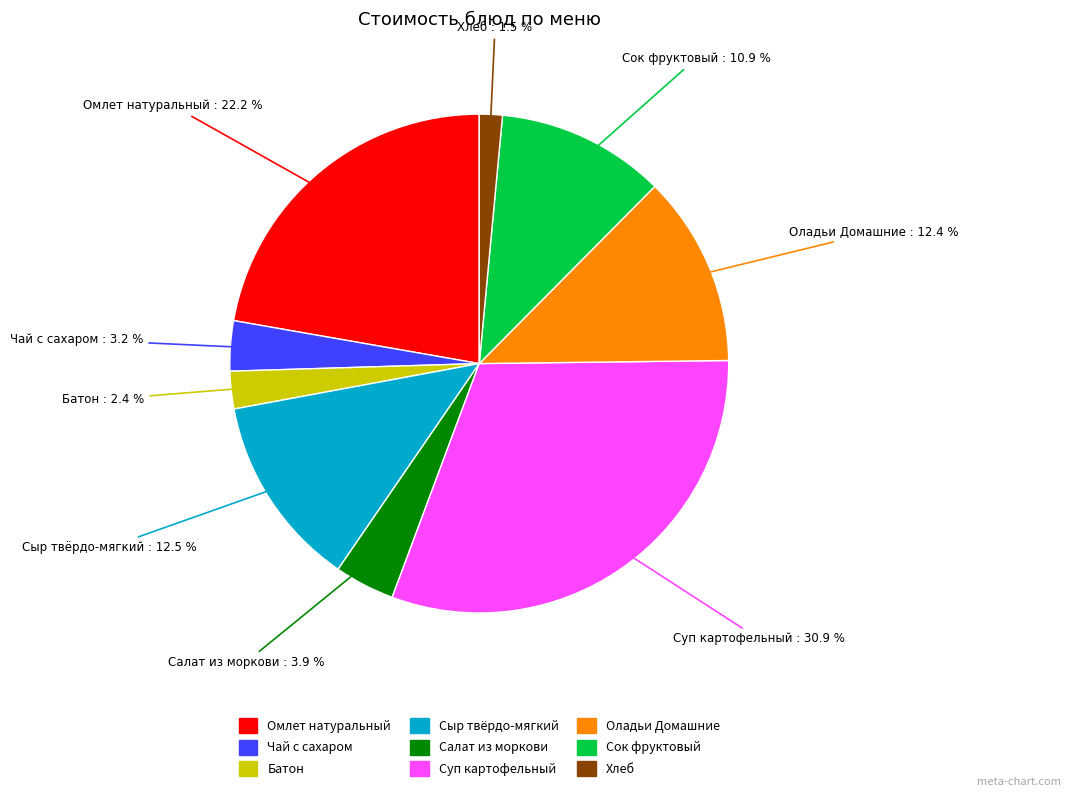

To the nearest percent, what is the combined percentage of Сыр твёрдо-мягкий and Салат из моркови?

16%